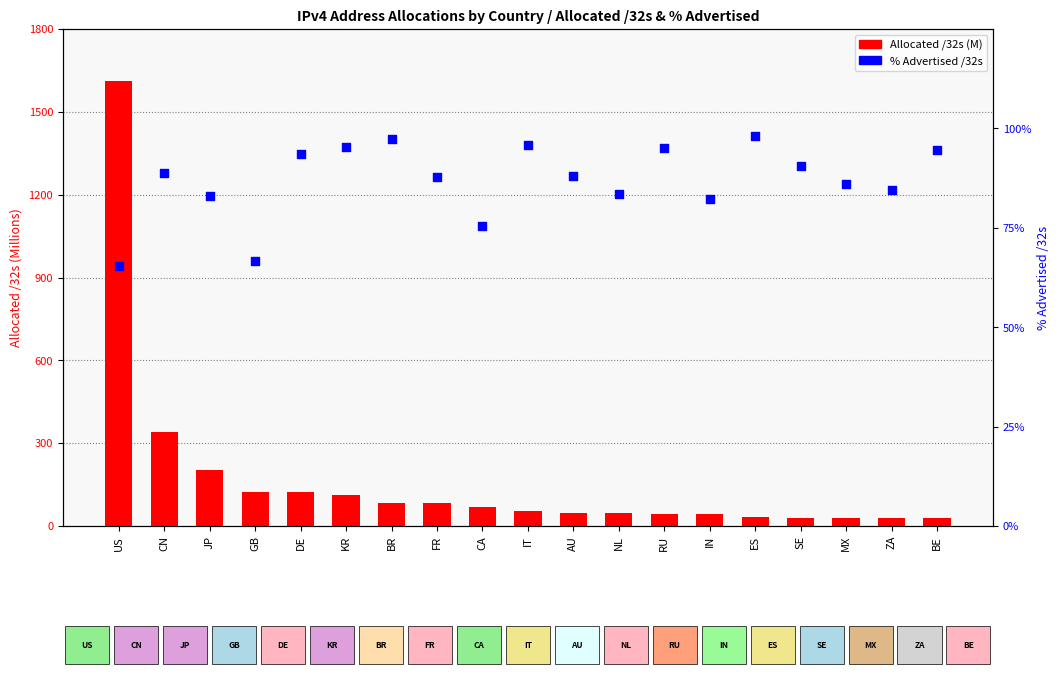

Which series has the largest total across all categories?

Allocated /32s (M)